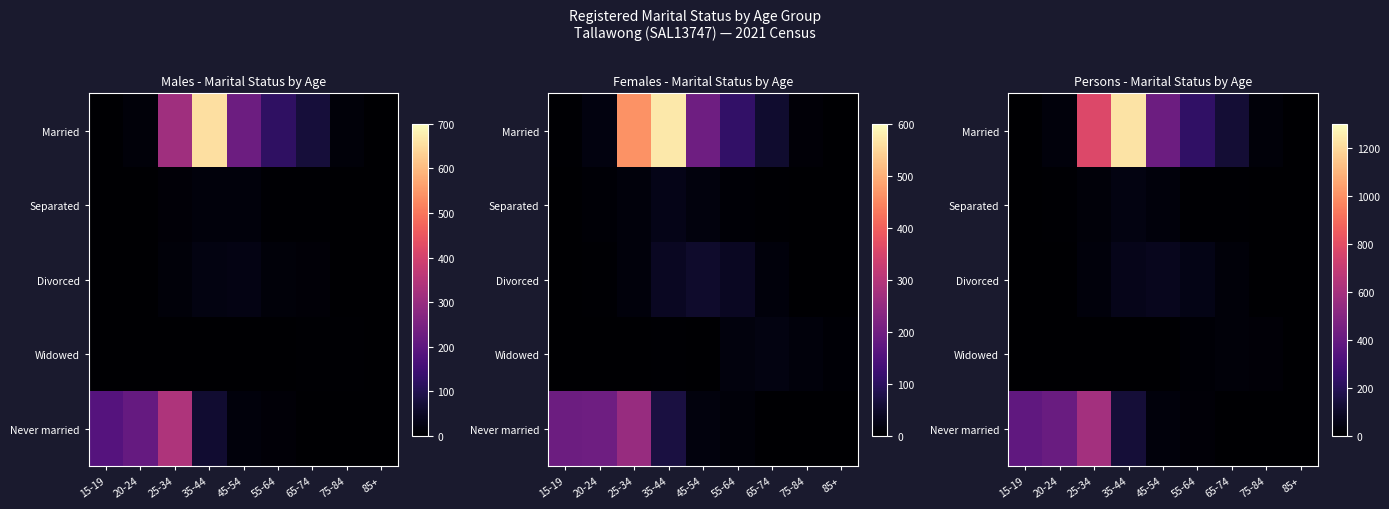

Which series has the largest total across all categories?

Married